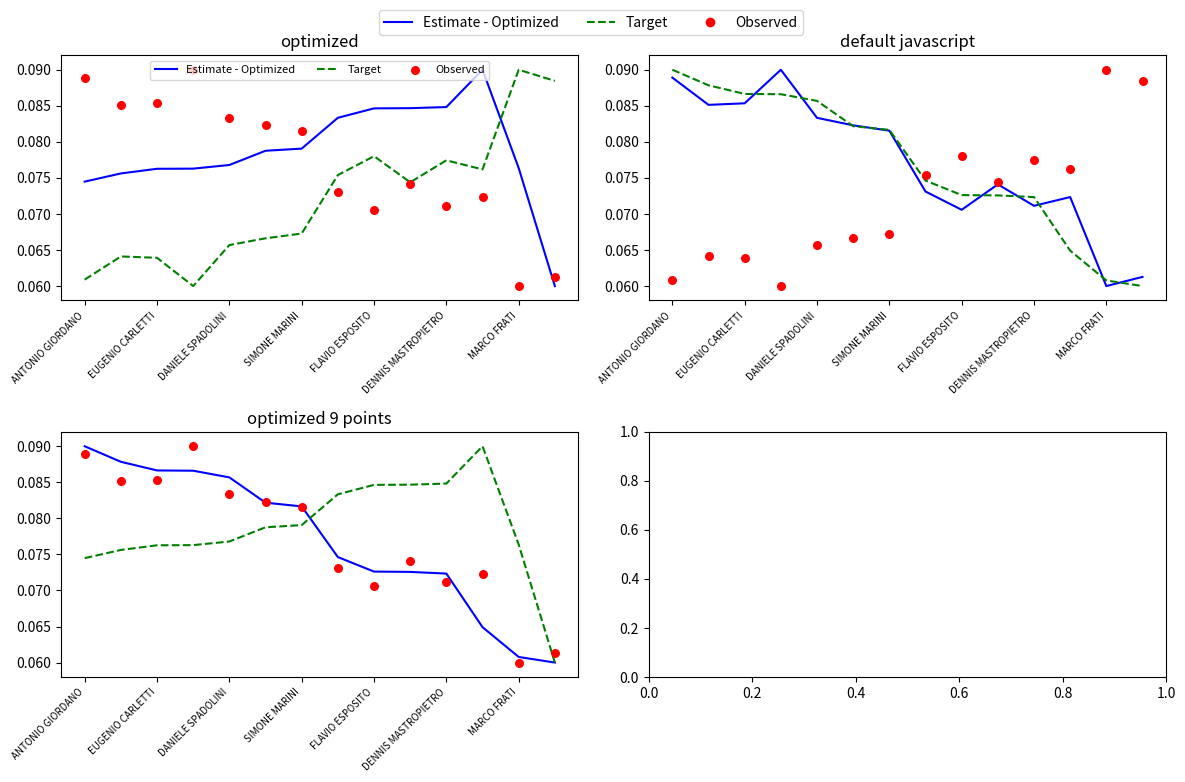

Is the value of Observed at ANTONIO GIORDANO greater than the value of Target at DENNIS MASTROPIETRO?

Yes